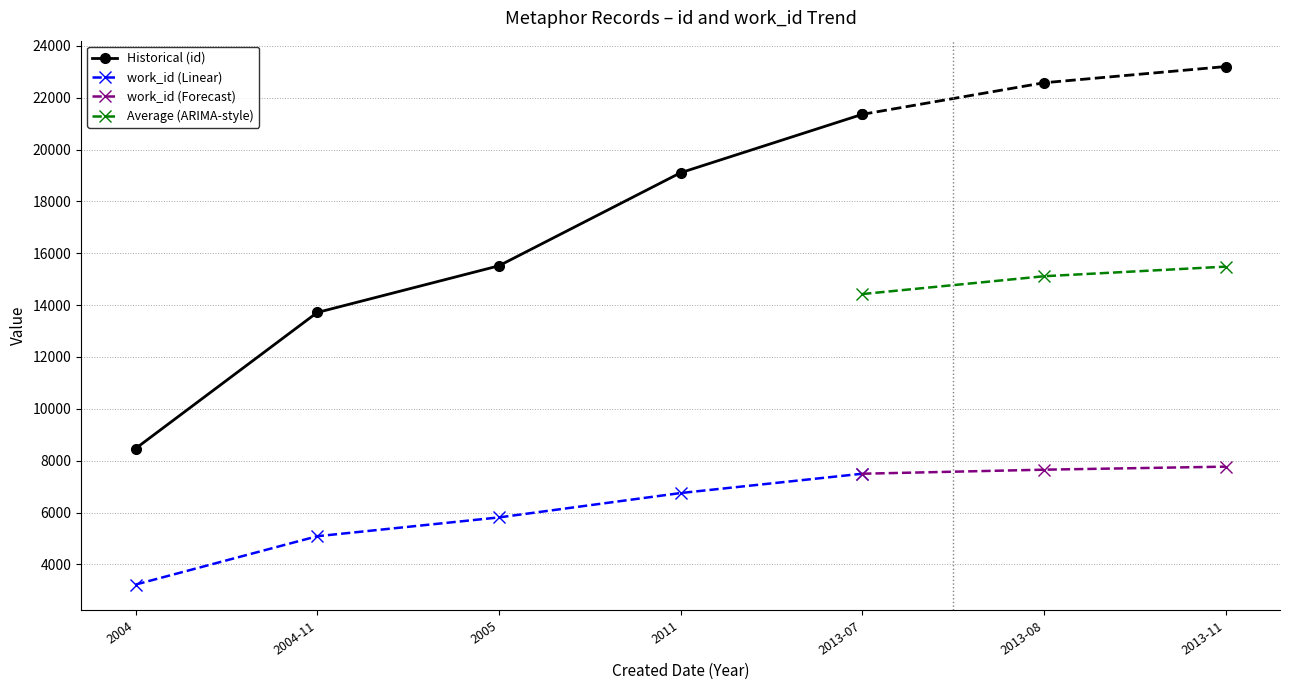

At which label does work_id_line reach its peak?

2013-11